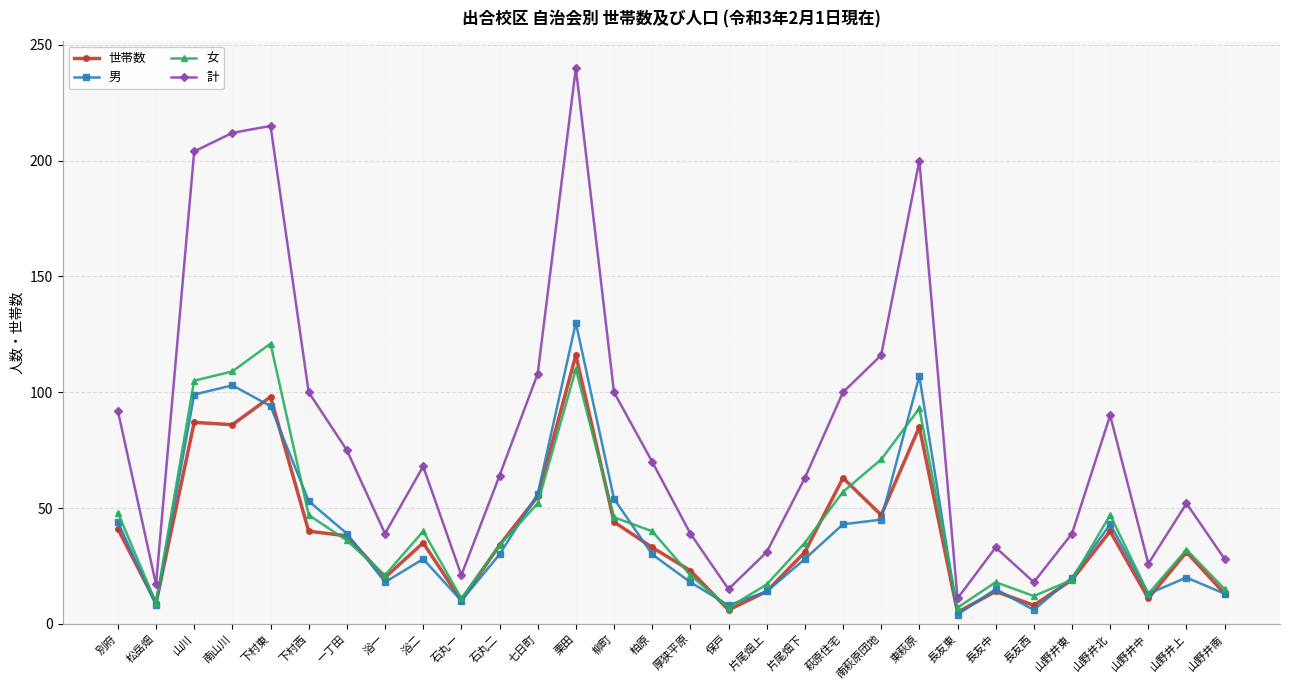

At which category does 女 reach its first local valley?

松岳畑